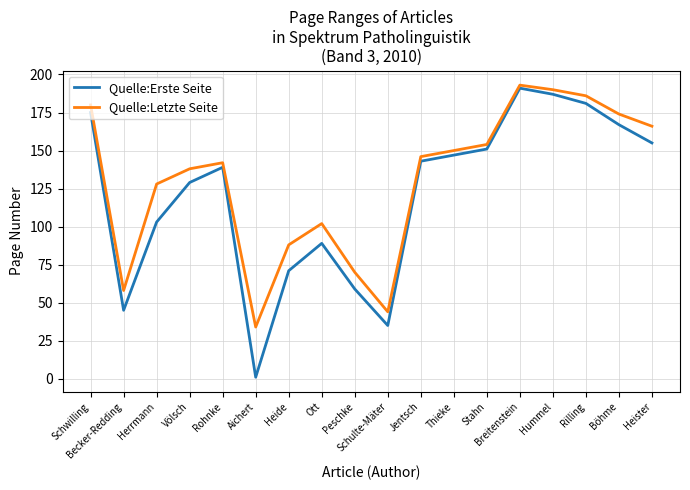

Where is the first local maximum for Quelle:Erste Seite?

Rohnke